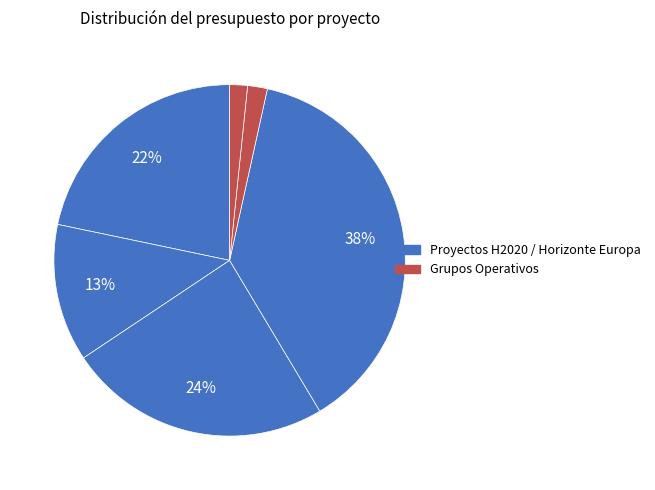

To the nearest percent, what is the average slice percentage?

17%